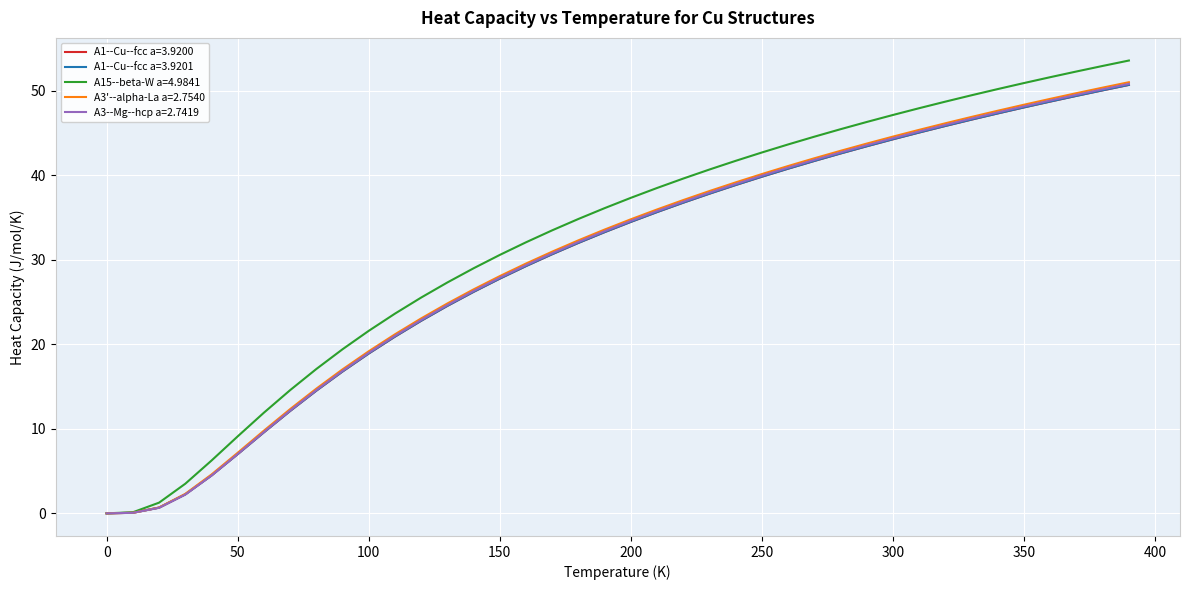

True or false: A3--Mg--hcp a=2.7419 has more than 1 interior local peaks.

False